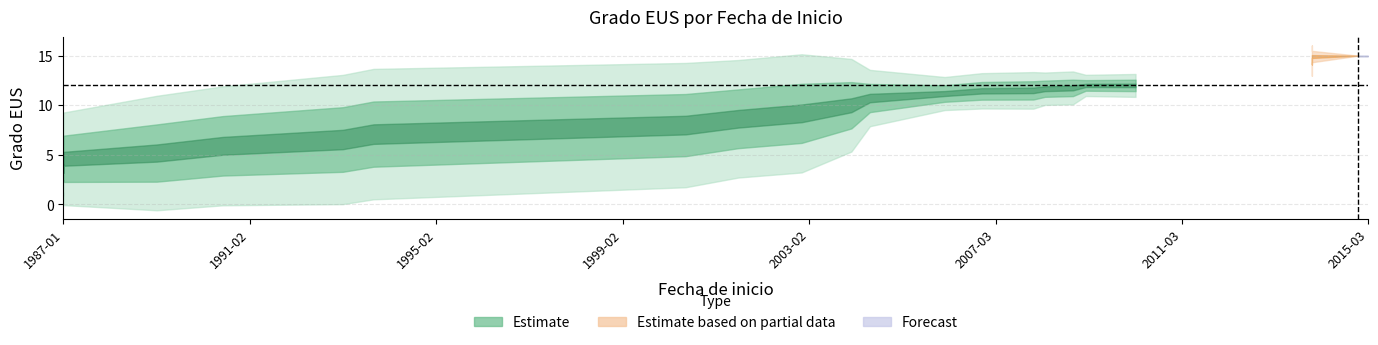

What is the ratio of the value at 31 to the value at 19?

1.2